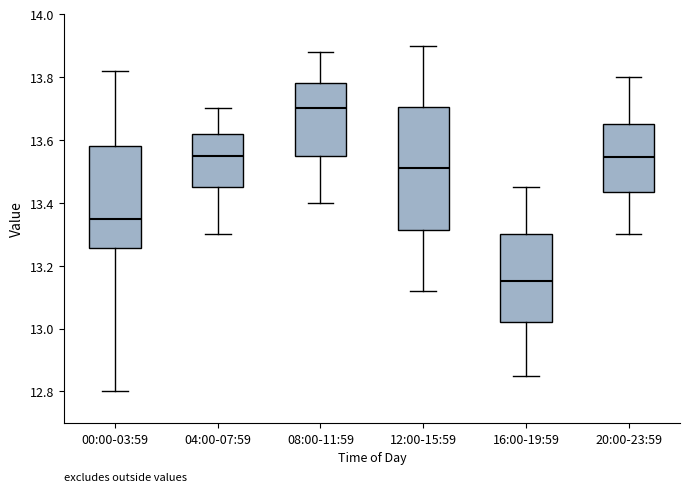

Reading left to right, read every box against the y-axis: the position of its median line, the range the box covers, and the ends of its whiskers. The values are not printed on the chart, so give them approximately, as read against the axis.

00:00-03:59: median 13.36, box 13.26 to 13.58, whiskers 12.80 to 13.82
04:00-07:59: median 13.56, box 13.46 to 13.62, whiskers 13.30 to 13.70
08:00-11:59: median 13.70, box 13.56 to 13.78, whiskers 13.40 to 13.88
12:00-15:59: median 13.52, box 13.32 to 13.70, whiskers 13.12 to 13.90
16:00-19:59: median 13.16, box 13.02 to 13.30, whiskers 12.86 to 13.46
20:00-23:59: median 13.54, box 13.44 to 13.66, whiskers 13.30 to 13.80